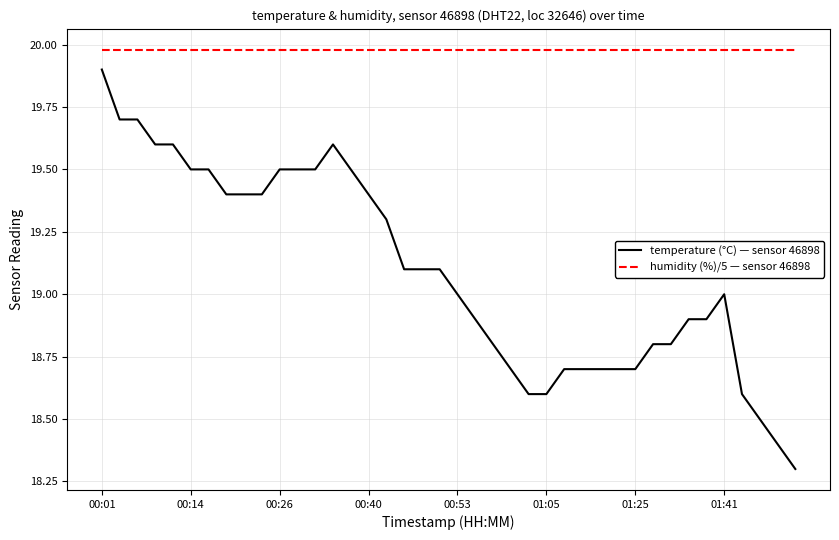

Does the chart display data point markers on the line(s)?

No